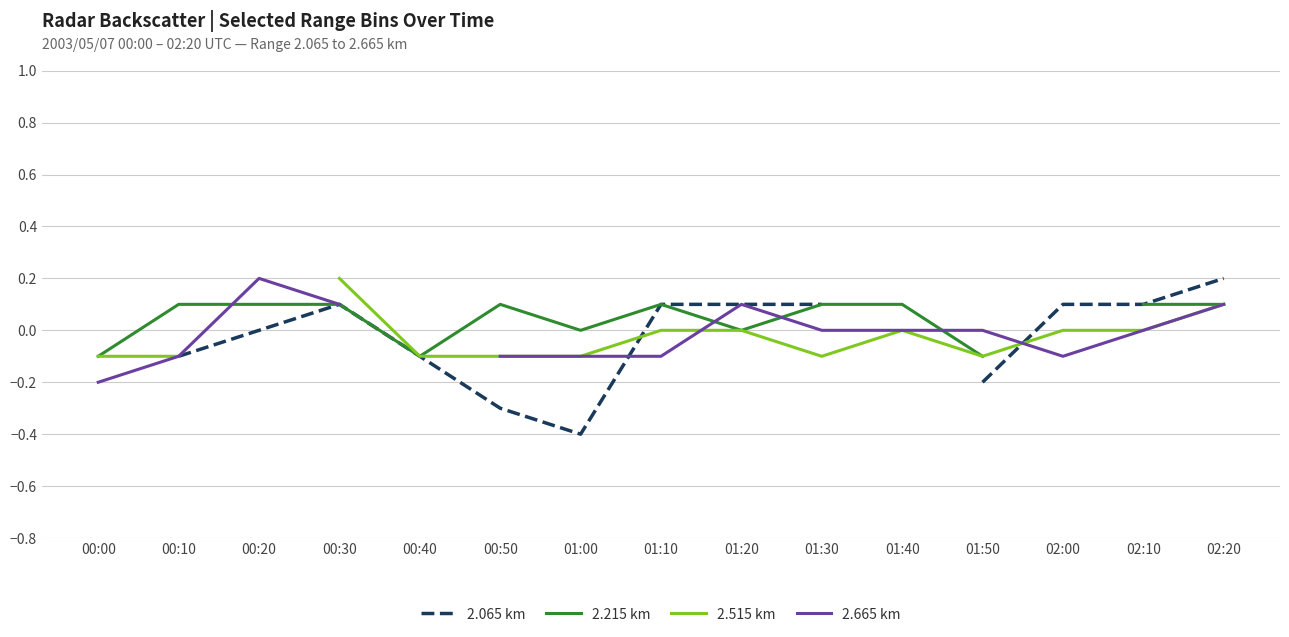

Which series changed the most between 00:50 and 02:00?

2.065 km